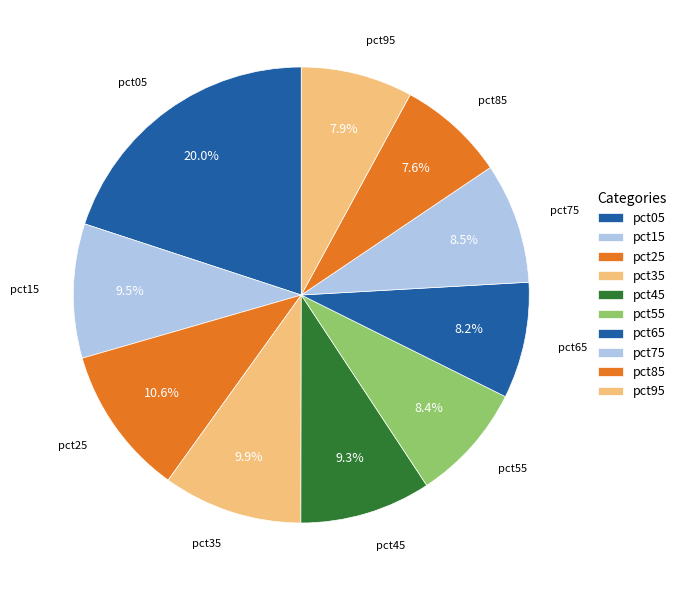

Does pct85 account for over 50% of the chart?

No